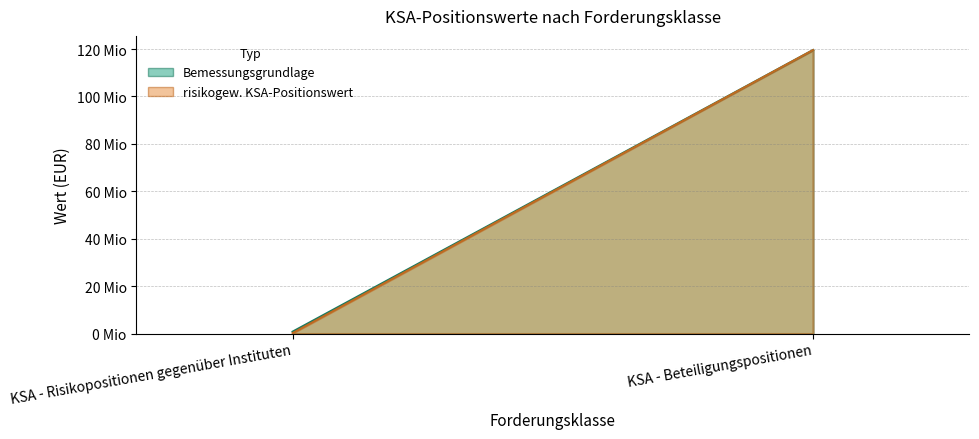

The value of Bemessungsgrundlage at KSA - Beteiligungspositionen is 69204128.4. True or false?

False